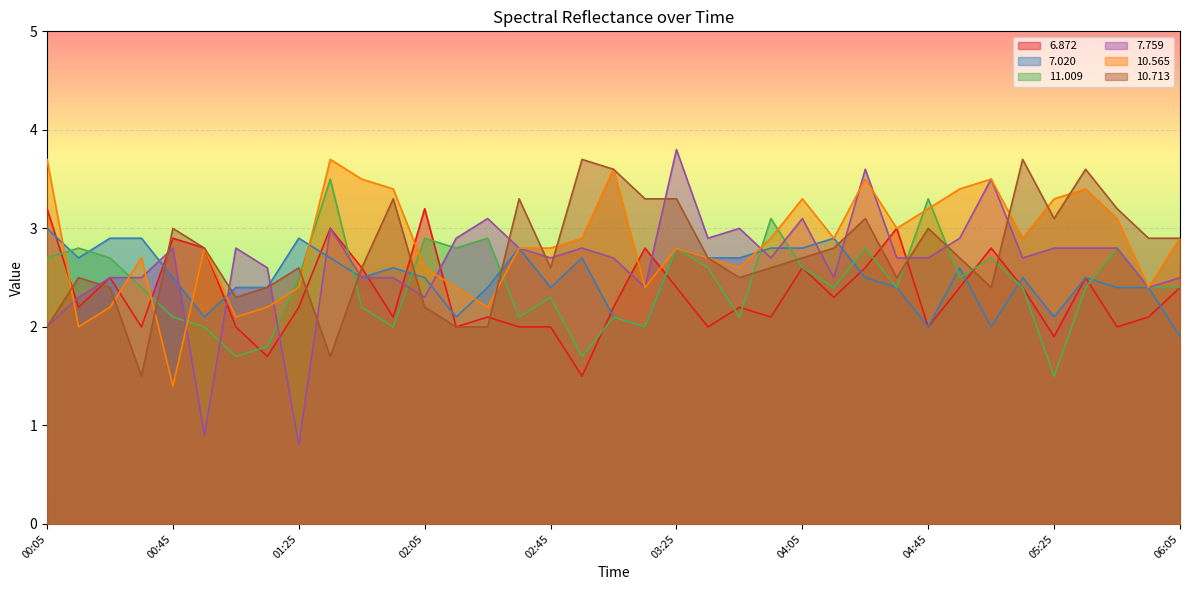

Where is the first local minimum for  10.713?

00:35